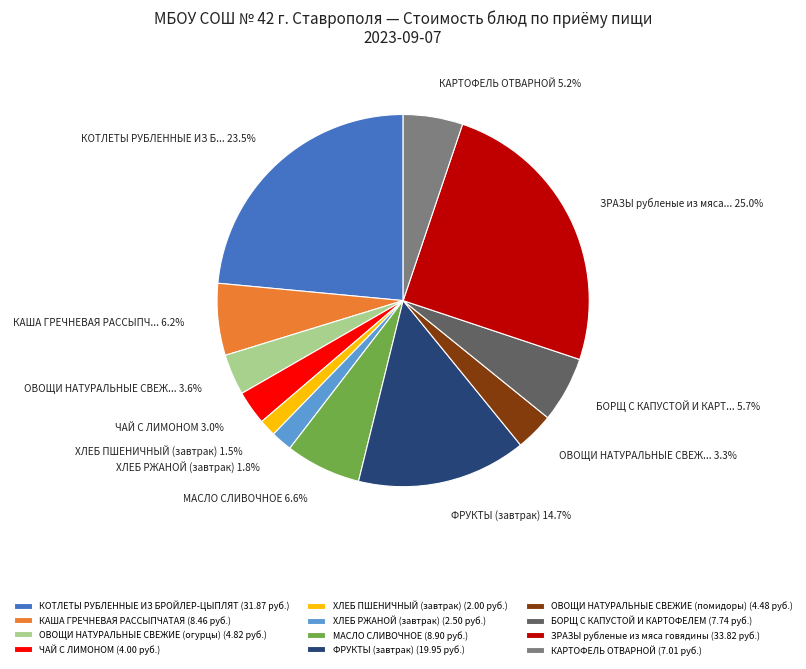

Which has a higher value, ХЛЕБ РЖАНОЙ (завтрак) (2.50 руб.) or КАША ГРЕЧНЕВАЯ РАССЫПЧАТАЯ (8.46 руб.)?

КАША ГРЕЧНЕВАЯ РАССЫПЧАТАЯ (8.46 руб.)